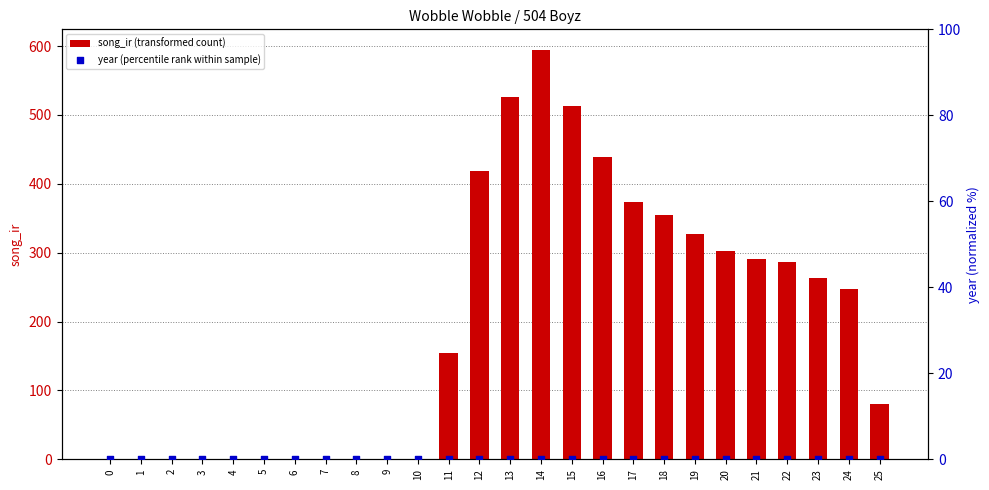

What is the total value across all series at 14?

594.6